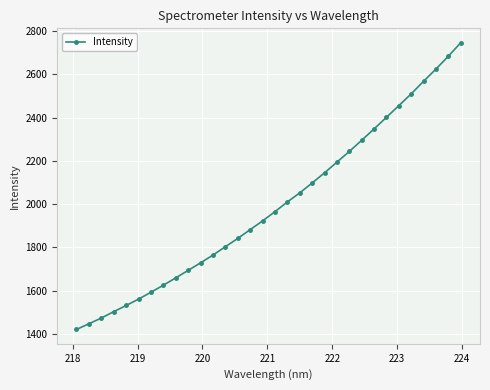

What is the difference between the second highest and second lowest values?

1238.4